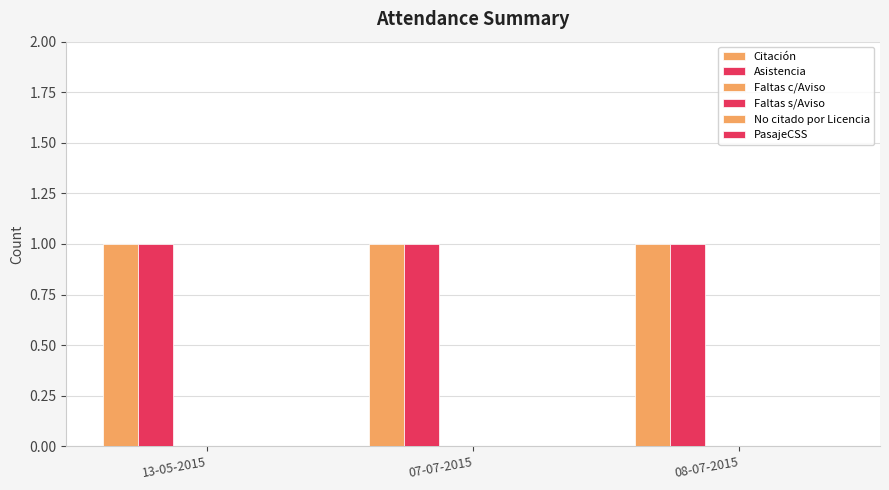

The value of Asistencia at 13-05-2015 is 1. True or false?

False